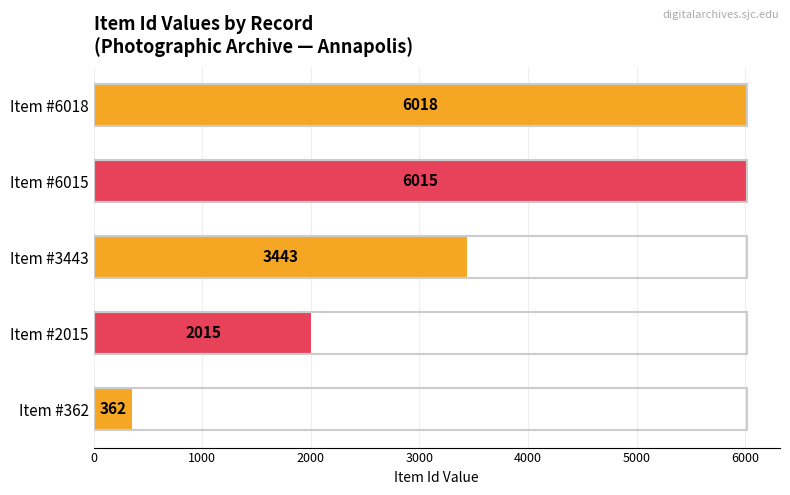

Which label corresponds to the largest value in the chart?

Item #6018